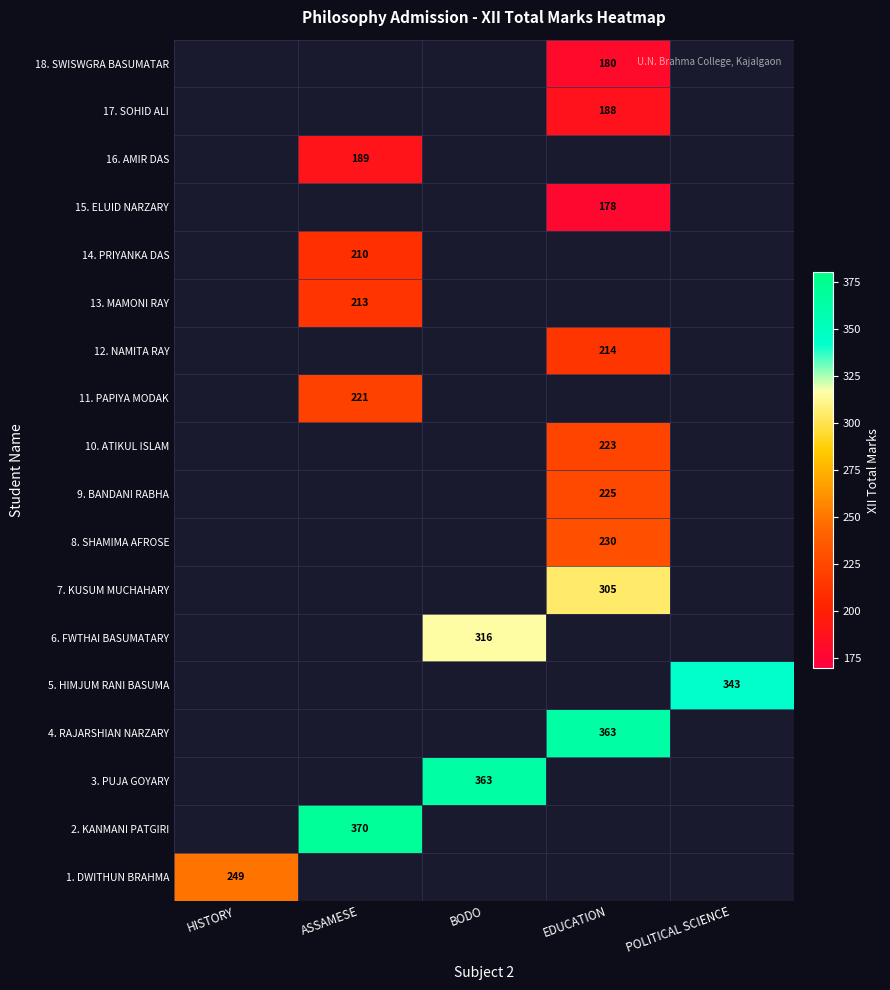

Which label corresponds to the largest value in the chart?

ASSAMESE